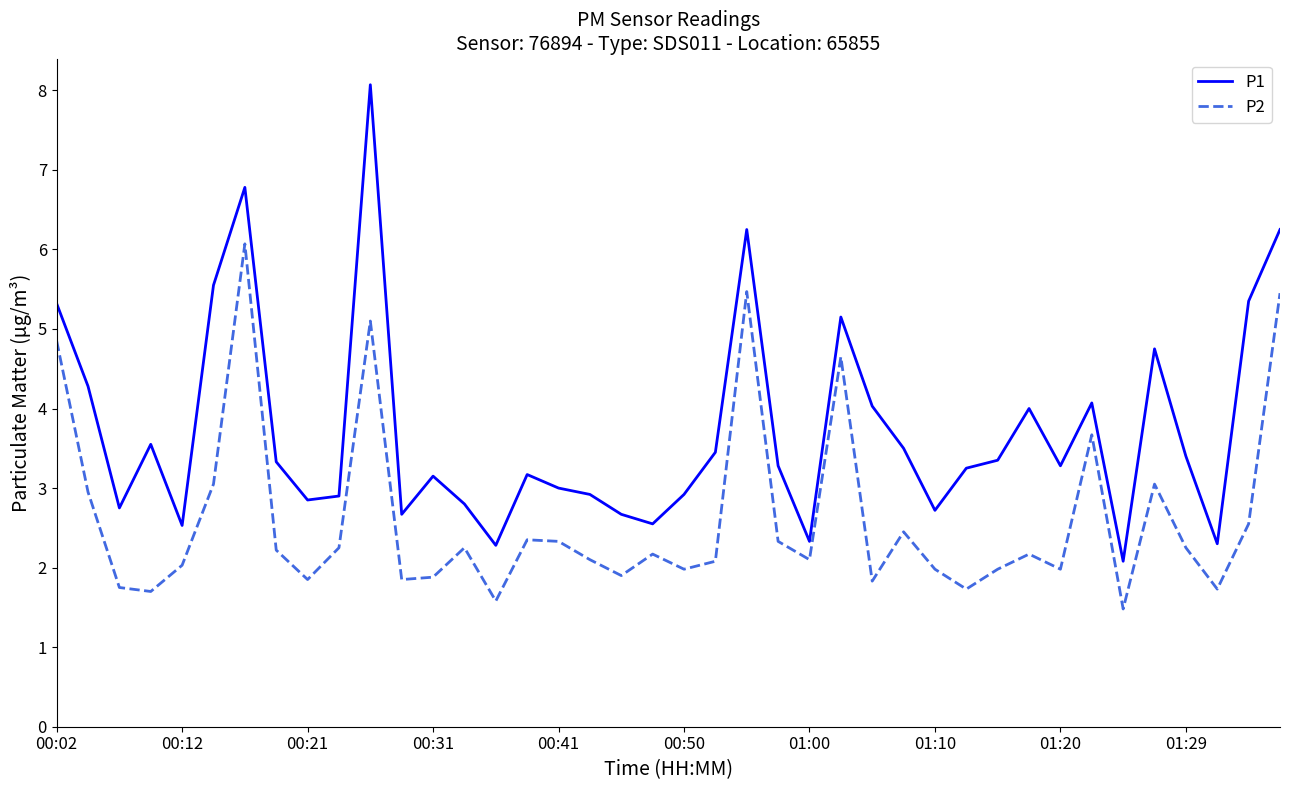

True or false: P1 and P2 cross at least once.

False